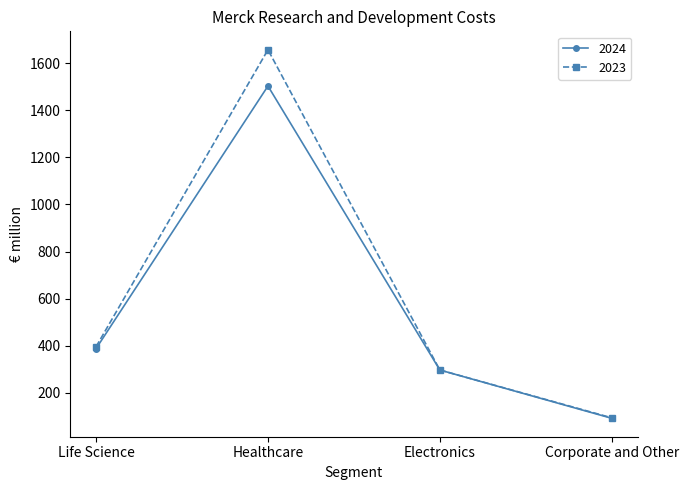

Rank the series by their maximum value, from lowest to highest.

2024, 2023